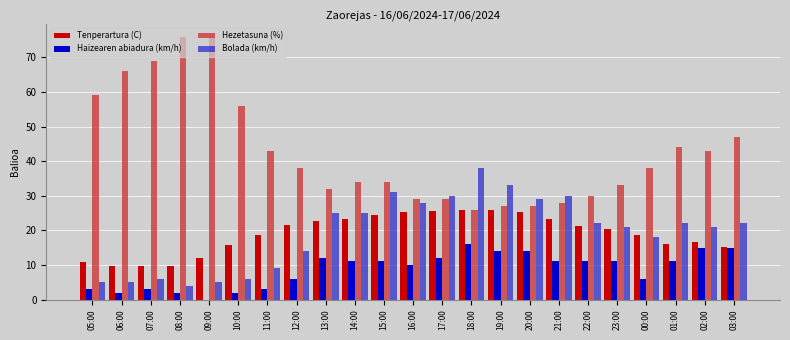

Which series changed the most between 05:00 and 07:00?

Hezetasuna (%)